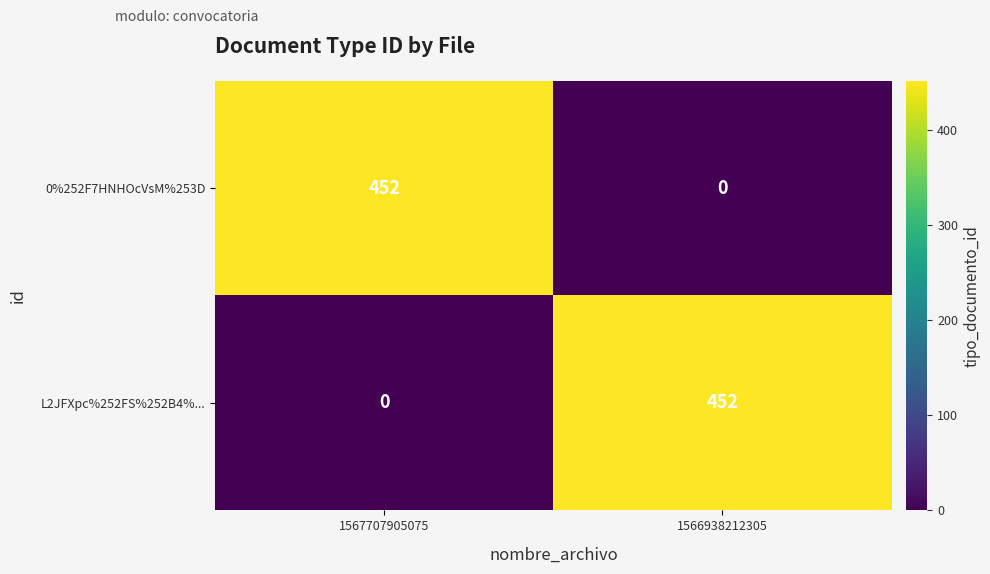

What is the difference between the 0%252F7HNHOcVsM%253D values at 1566938212305 and 1567707905075?

452